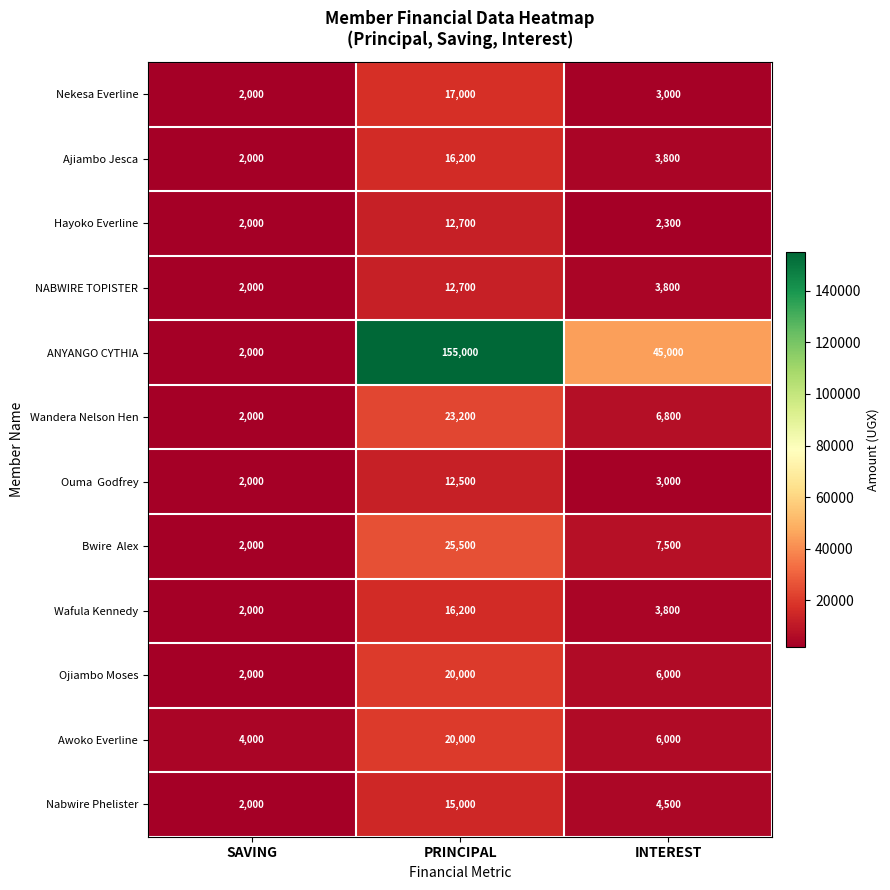

At how many categories does at least one series exceed 39158?

2